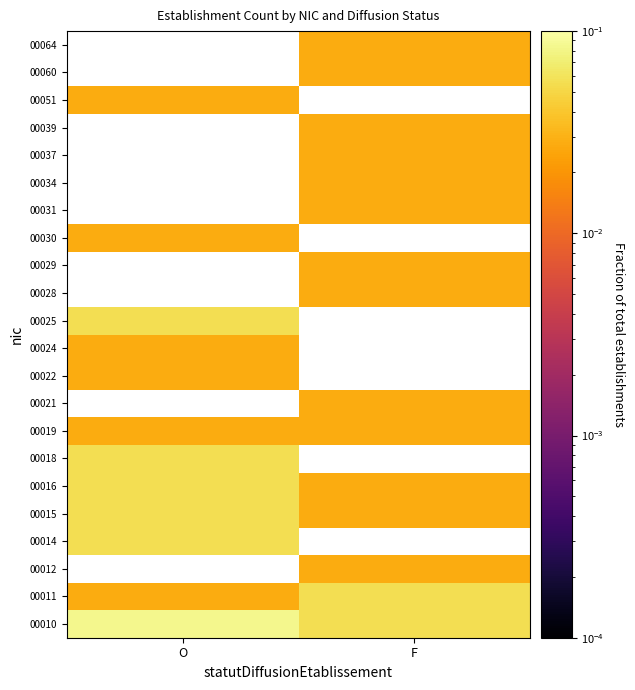

Is it true that 00060 equals 0.0 at F?

False